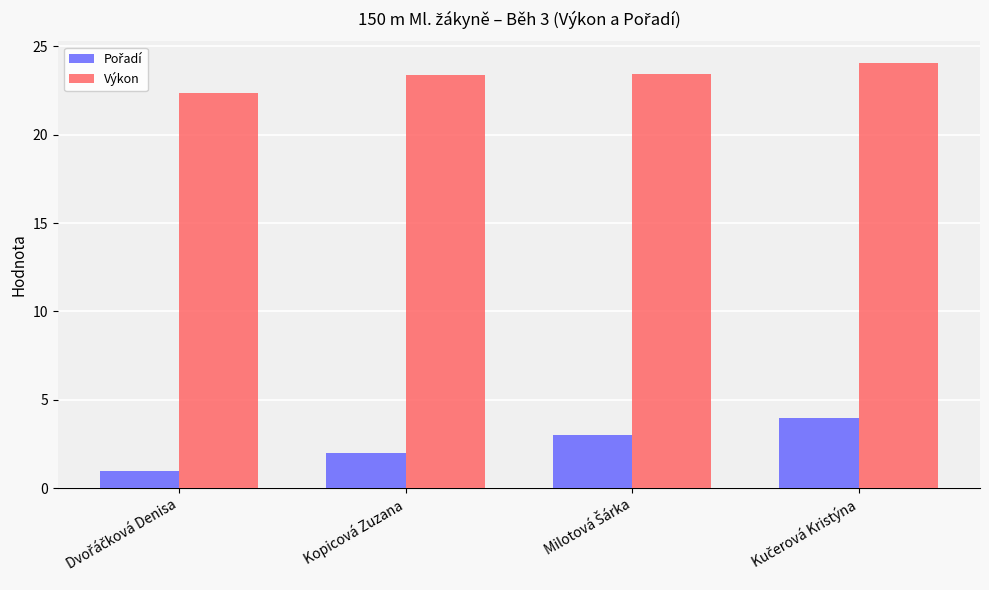

Which series has the largest total across all categories?

Výkon